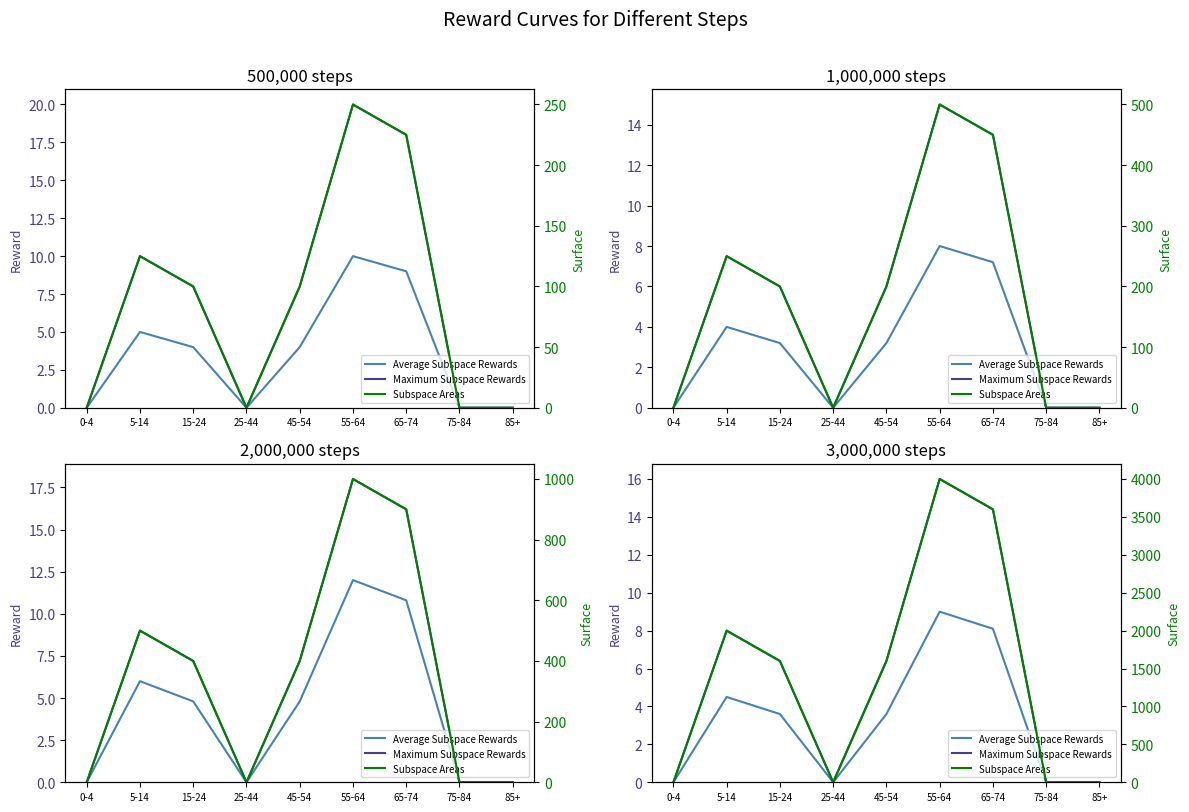

Which series has the largest total across all categories?

Subspace Areas